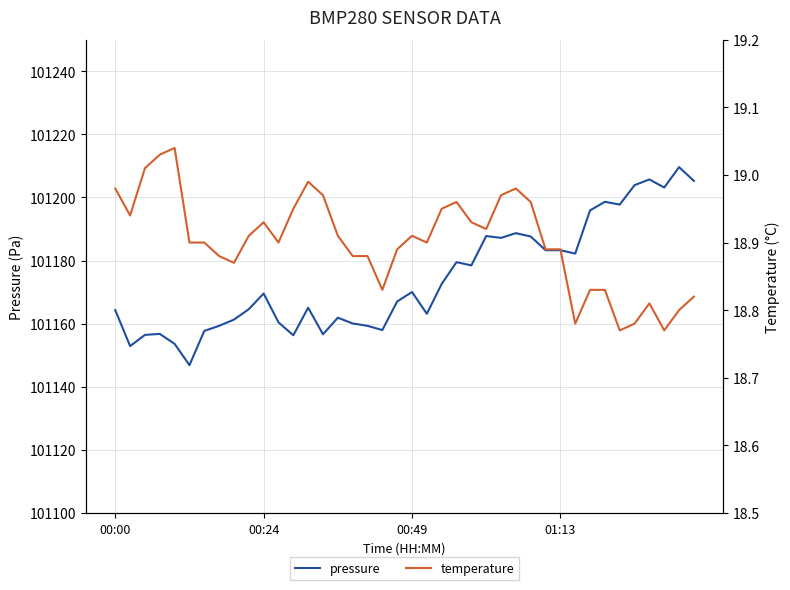

What is the label of the 25th point from the left?

24